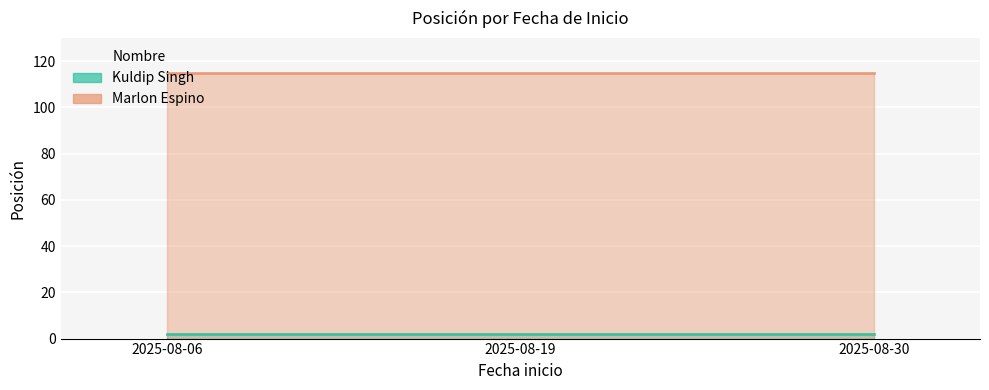

True or false: Marlon Espino has a value of 72 at 2025-08-19.

False